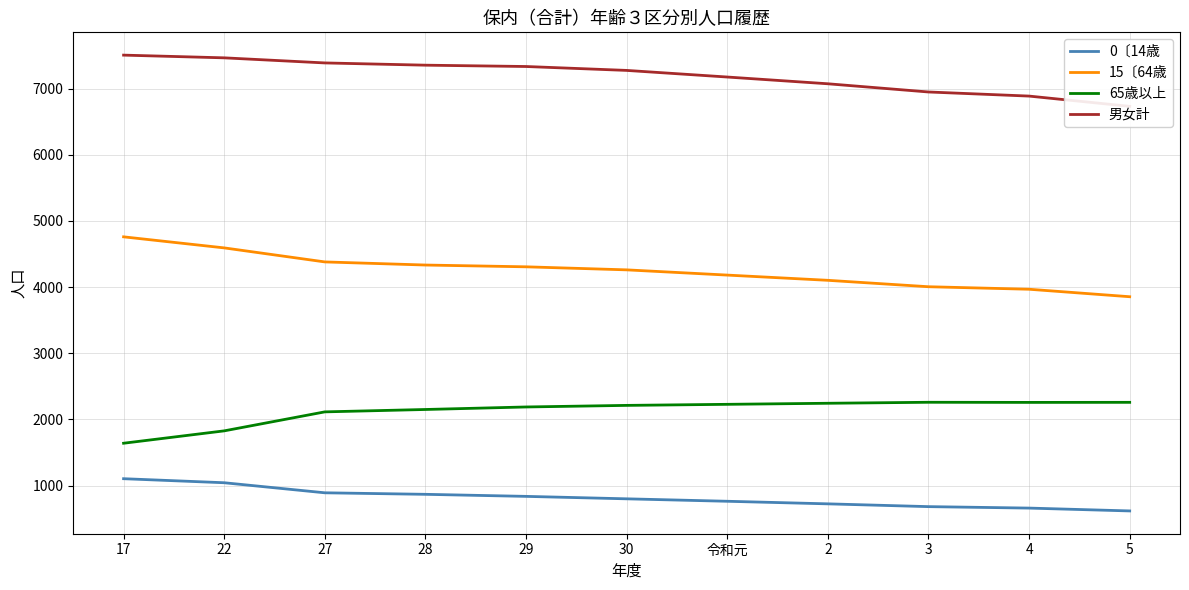

True or false: 男女計 and 15〔64歳 cross at least once.

False